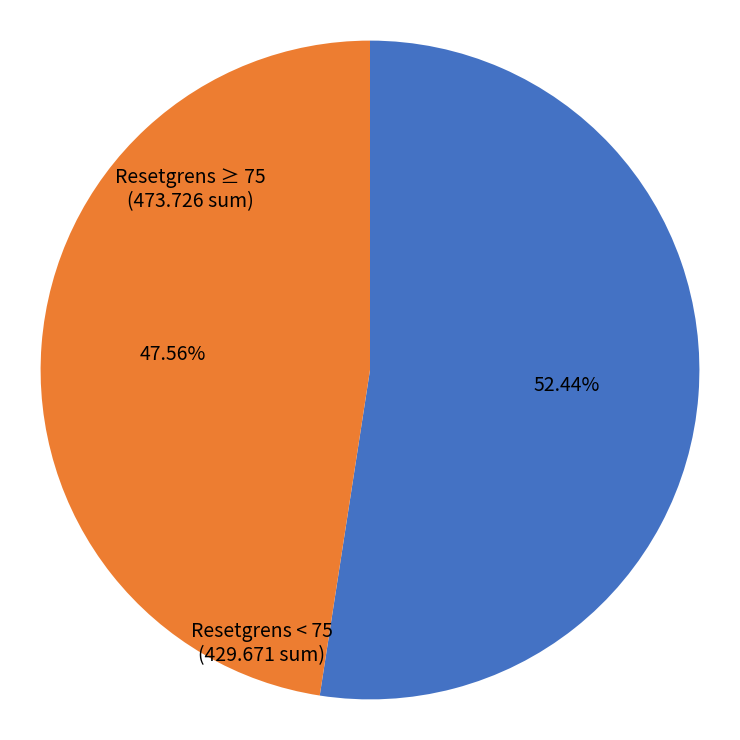

How many slices are in this pie chart?

2